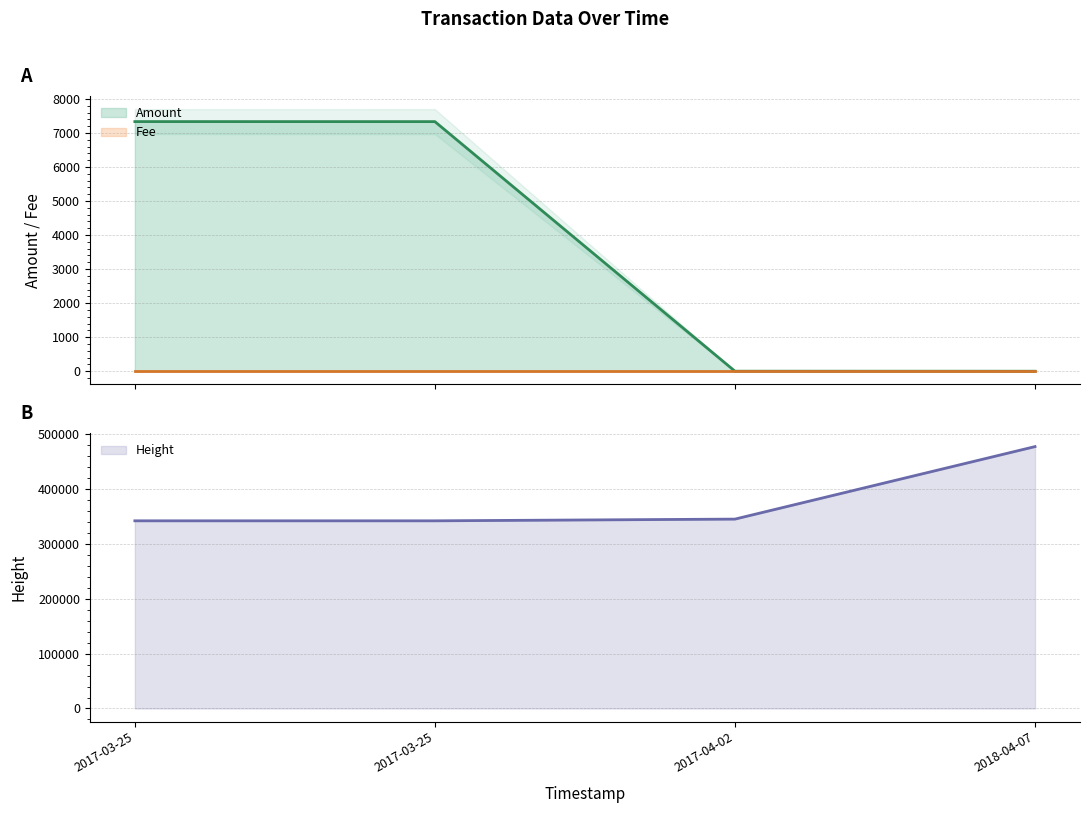

What is the minimum value for Fee?

1.0